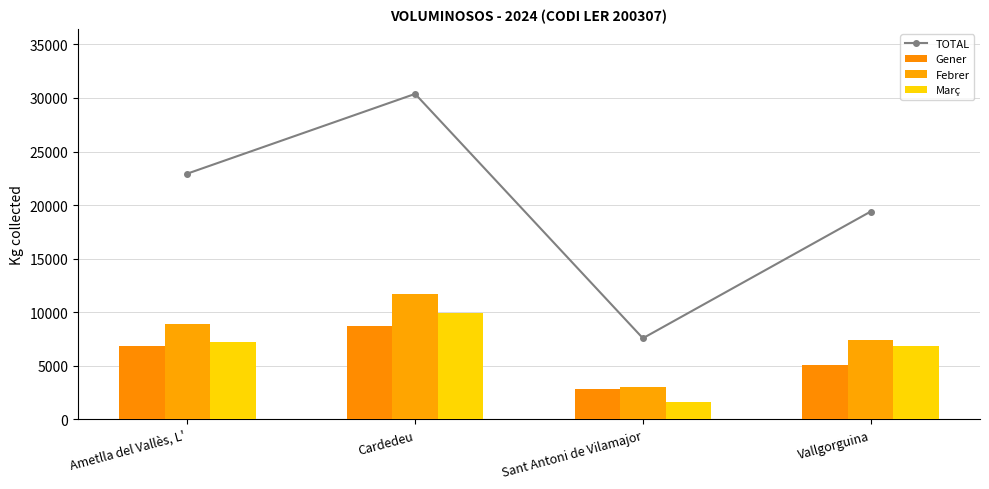

What is the difference between the second highest and second lowest values in the Gener series?

1760